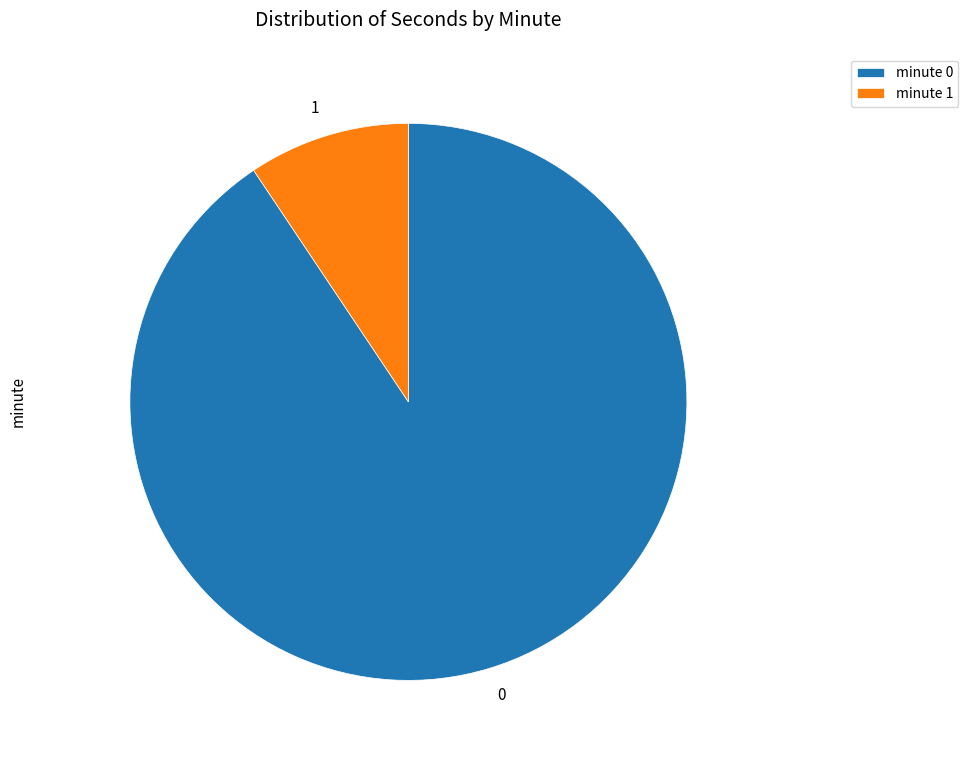

What is the ratio of the value at 0 to the value at 1?

9.7